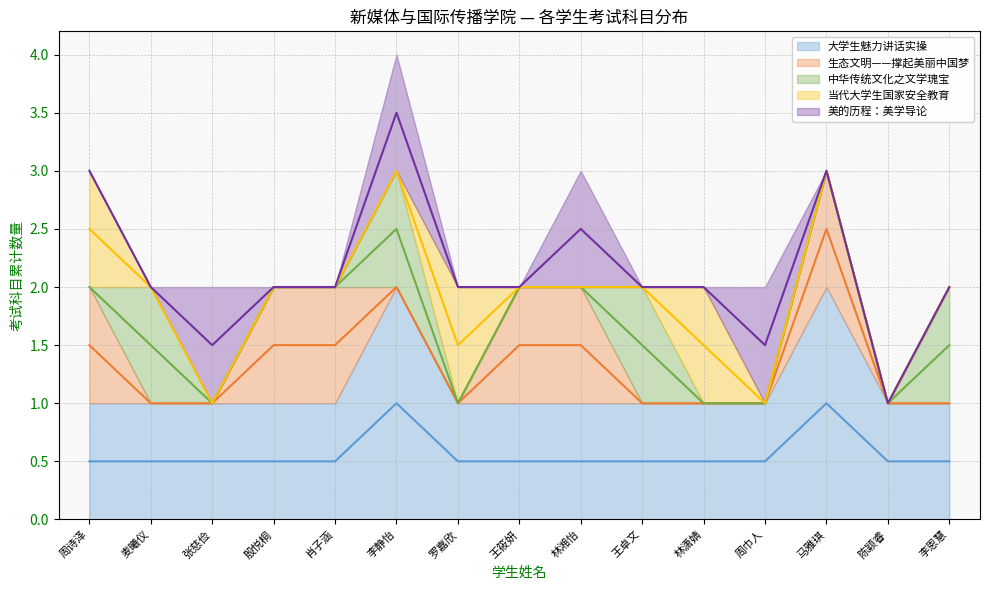

Reading left to right, extract all data points from this chart.

大学生魅力讲话实操: 1	1	1	1	1	2	1	1	1	1	1	1	2	1	1
生态文明——撑起美丽中国梦: 1	0	0	1	1	0	0	1	1	0	0	0	1	0	0
中华传统文化之文学瑰宝: 0	1	0	0	0	1	0	0	0	1	0	0	0	0	1
当代大学生国家安全教育: 1	0	0	0	0	0	1	0	0	0	1	0	0	0	0
美的历程：美学导论: 0	0	1	0	0	1	0	0	1	0	0	1	0	0	0